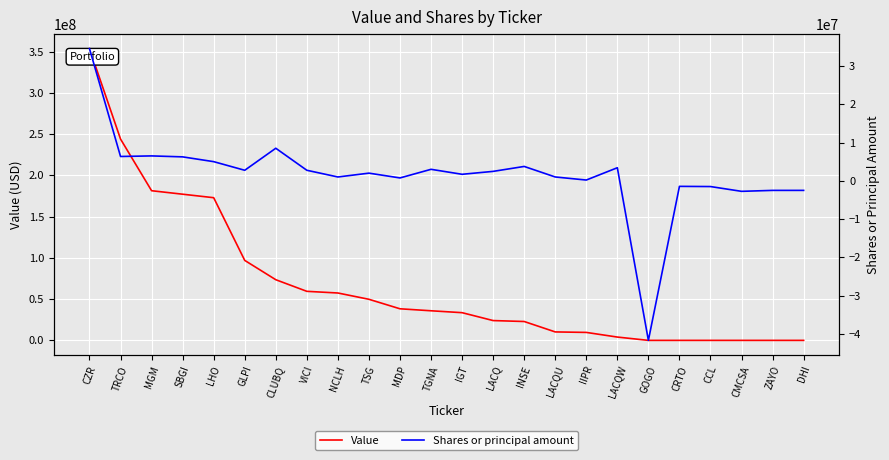

At how many categories does at least one series exceed 54377039?

9